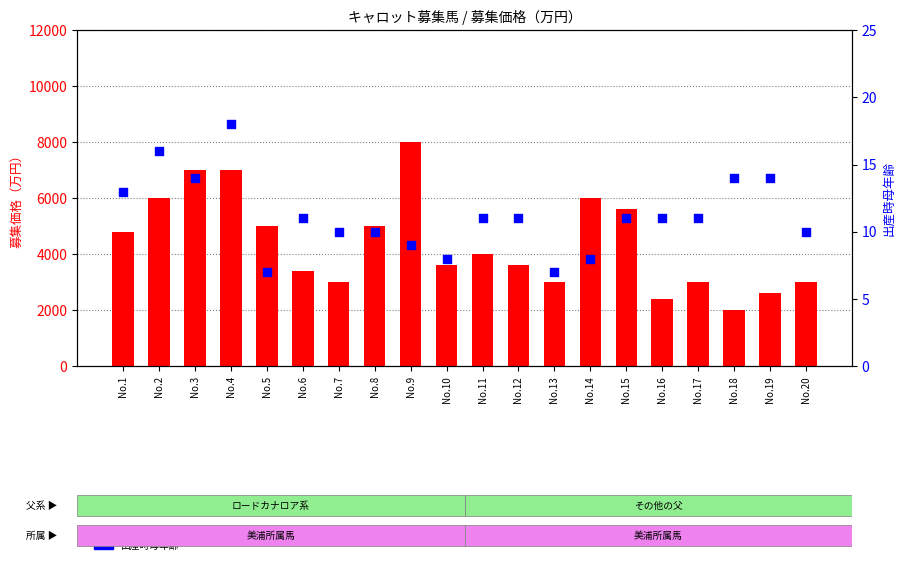

Is the value of 出産時母年齢 at No.4 greater than the value of 募集価格（万円） at No.12?

No